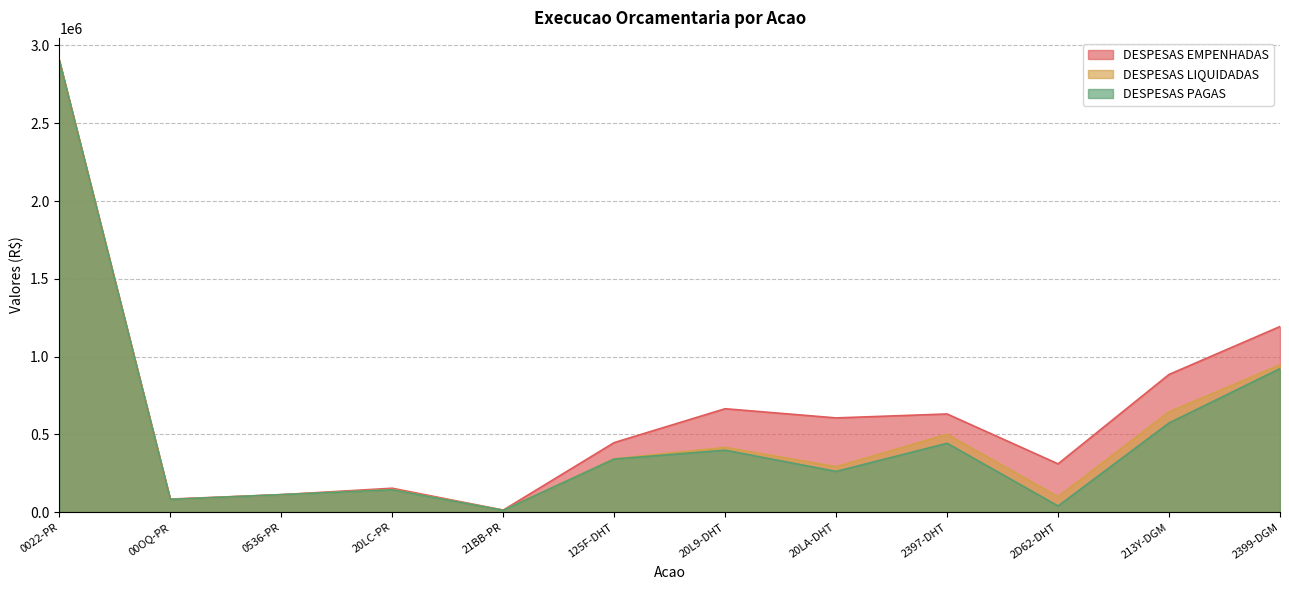

Does the chart display data point markers on the line(s)?

No